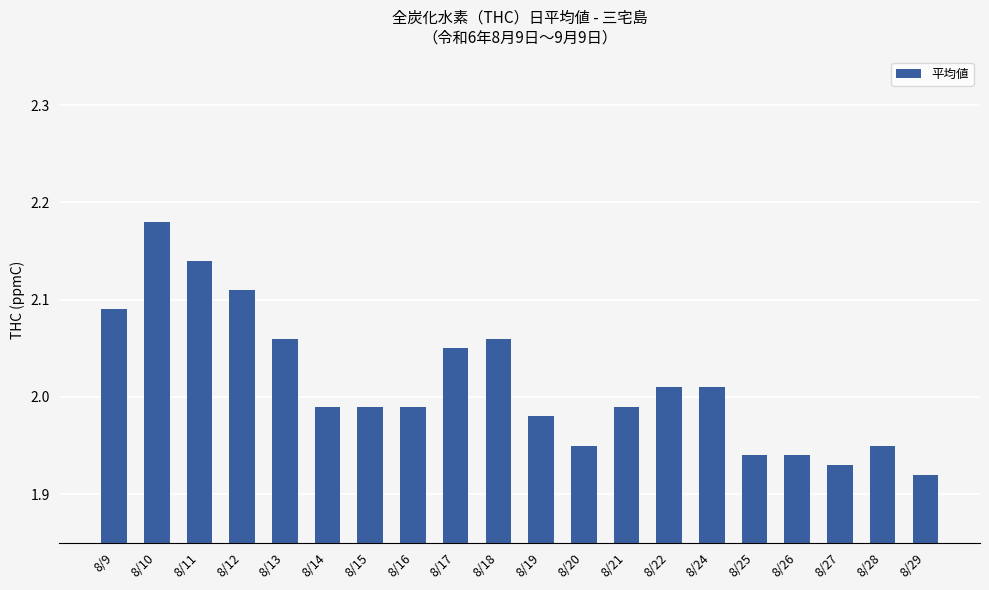

Is it true that the value at 8/18 is 0.6?

False